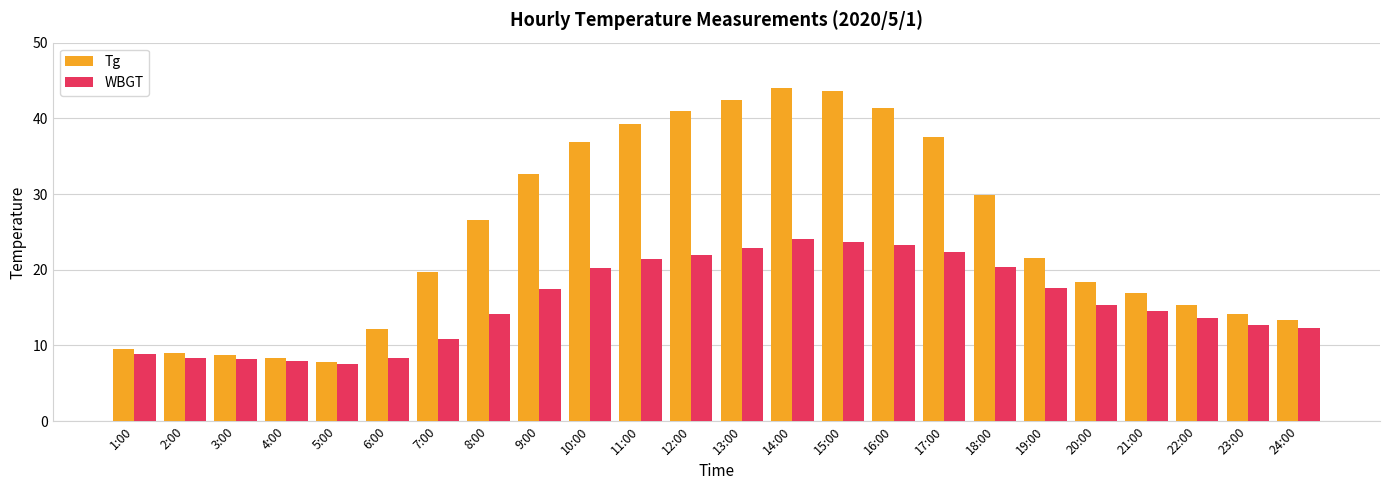

At which category is the sum across all series the highest?

14:00